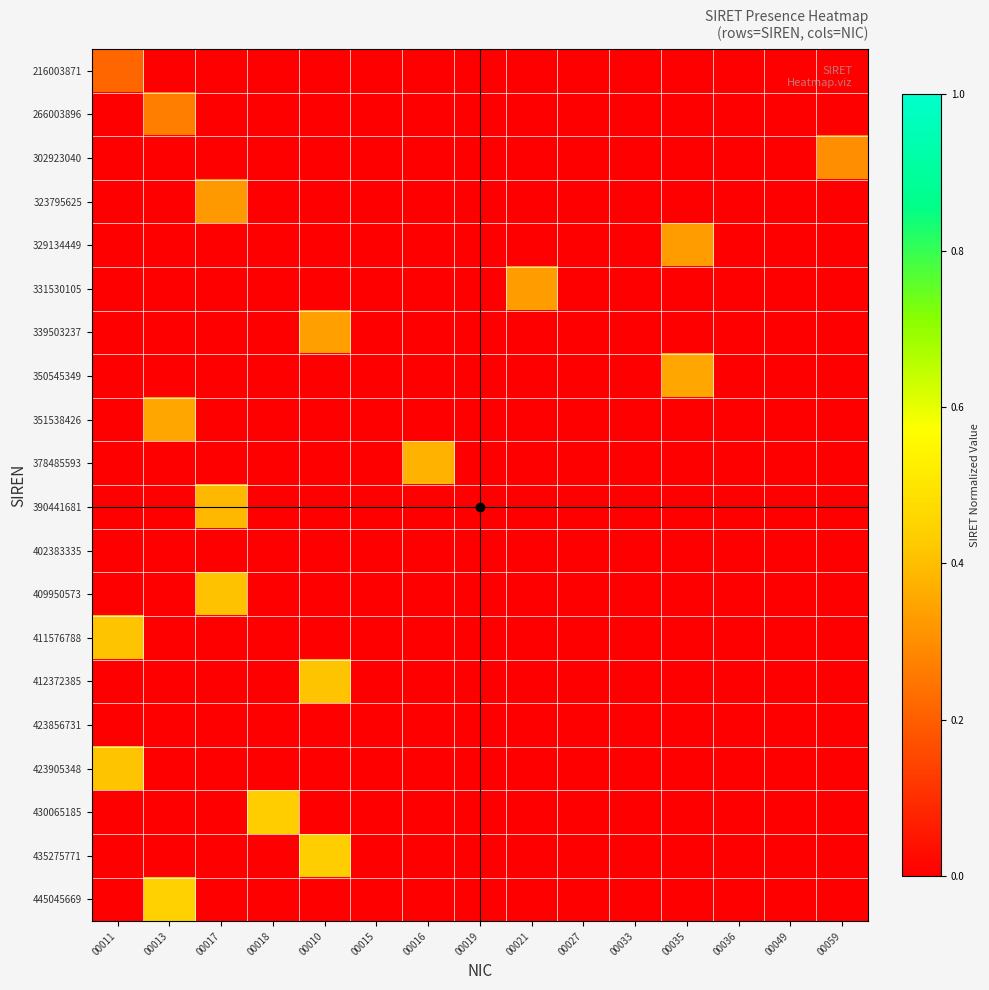

At which category is the sum across all series the highest?

00010